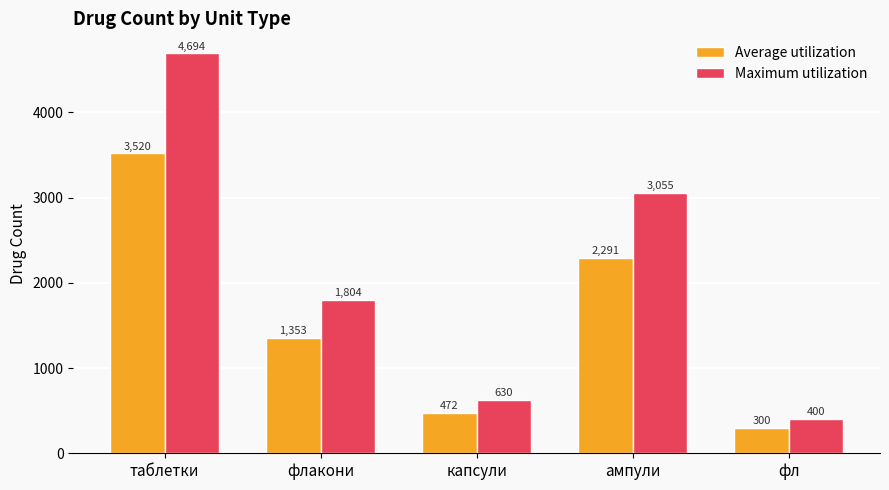

How many bars are there in total?

10